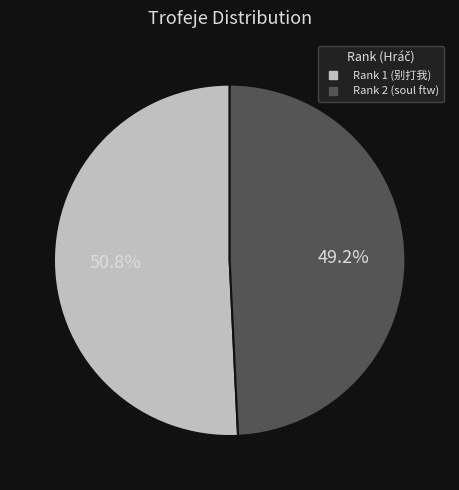

Does any single category account for the majority?

Yes